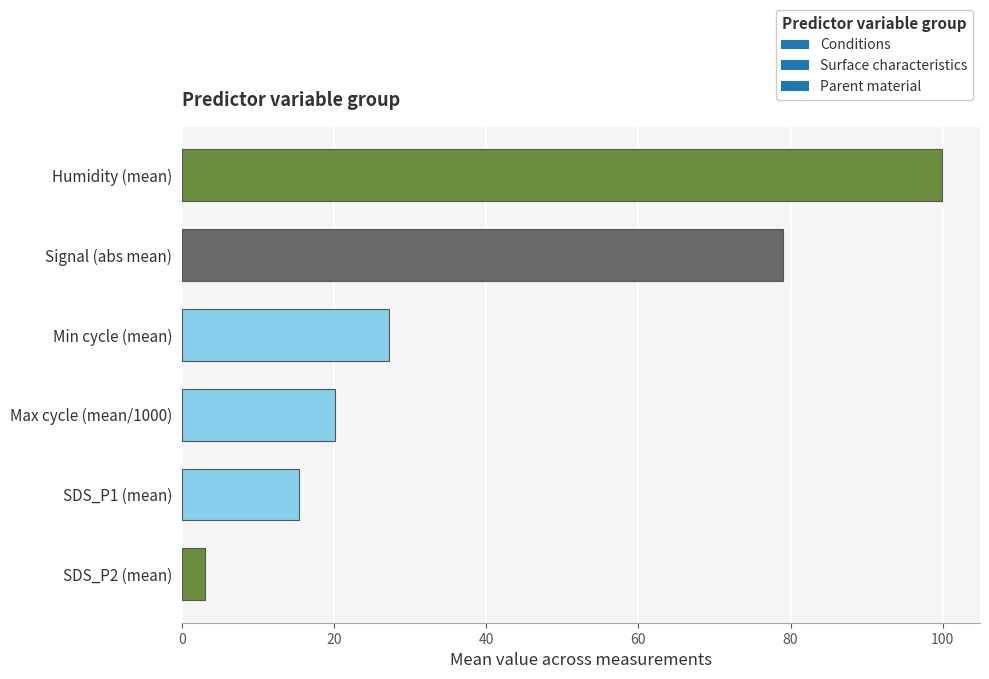

Rank the categories by value from lowest to highest.

SDS_P2 (mean), SDS_P1 (mean), Max cycle (mean/1000), Min cycle (mean), Signal (abs mean), Humidity (mean)